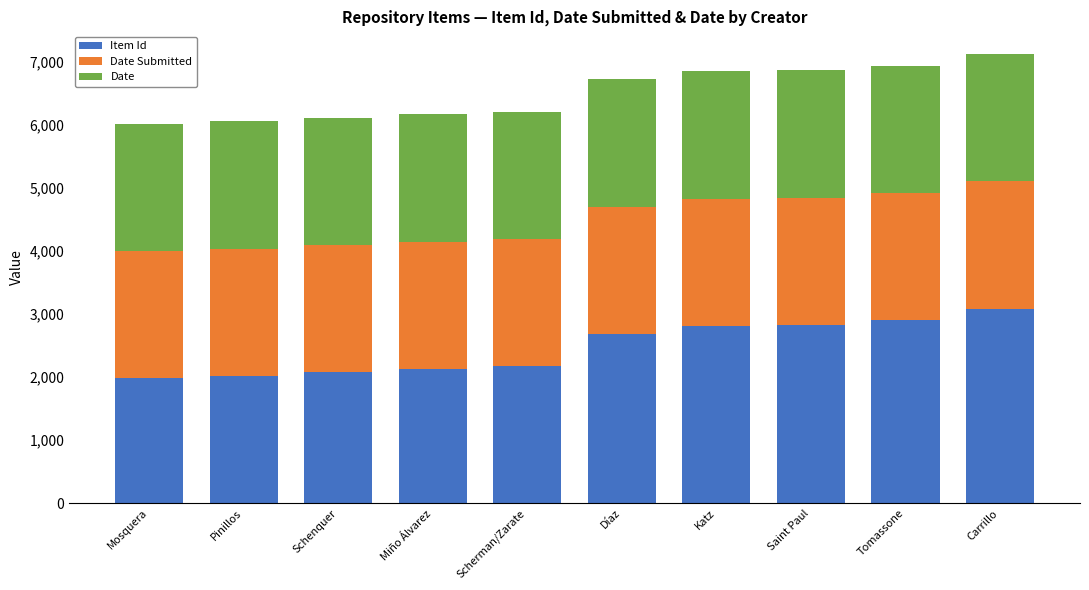

What is the difference between the maximum and minimum values in the Item Id series?

1100